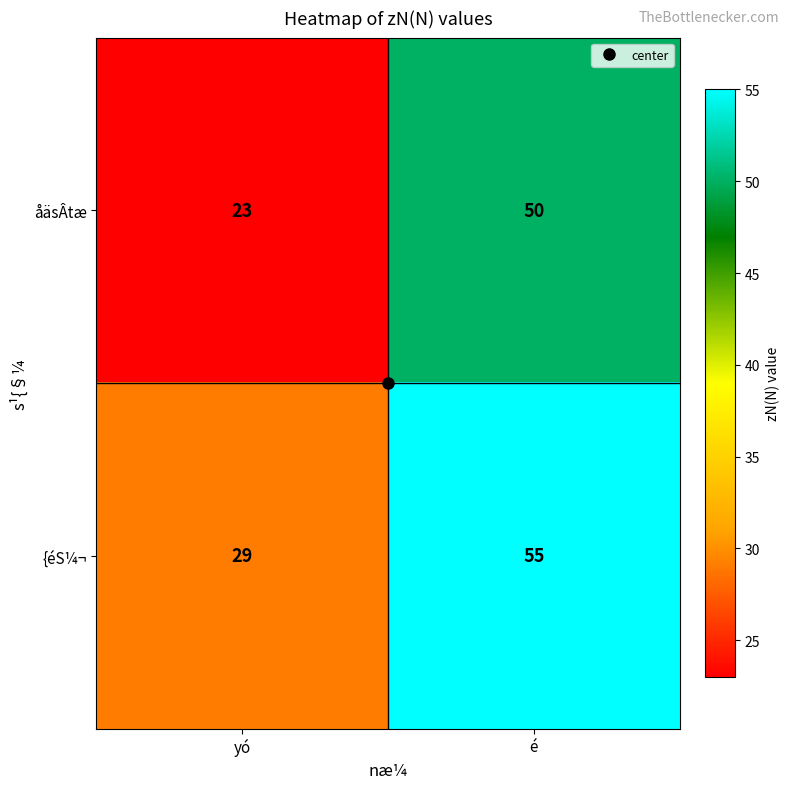

Read the {éS¼¬ value at yó.

29